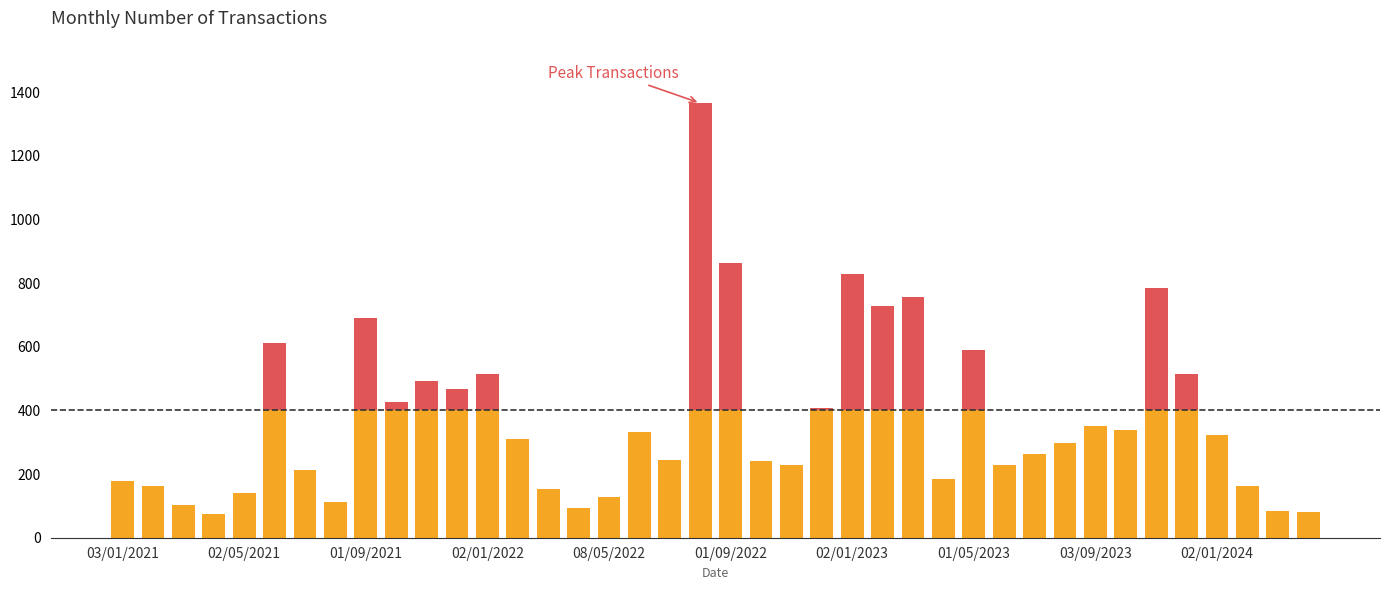

The No. of Trans (above threshold) series shows 577 at 18. True or false?

False